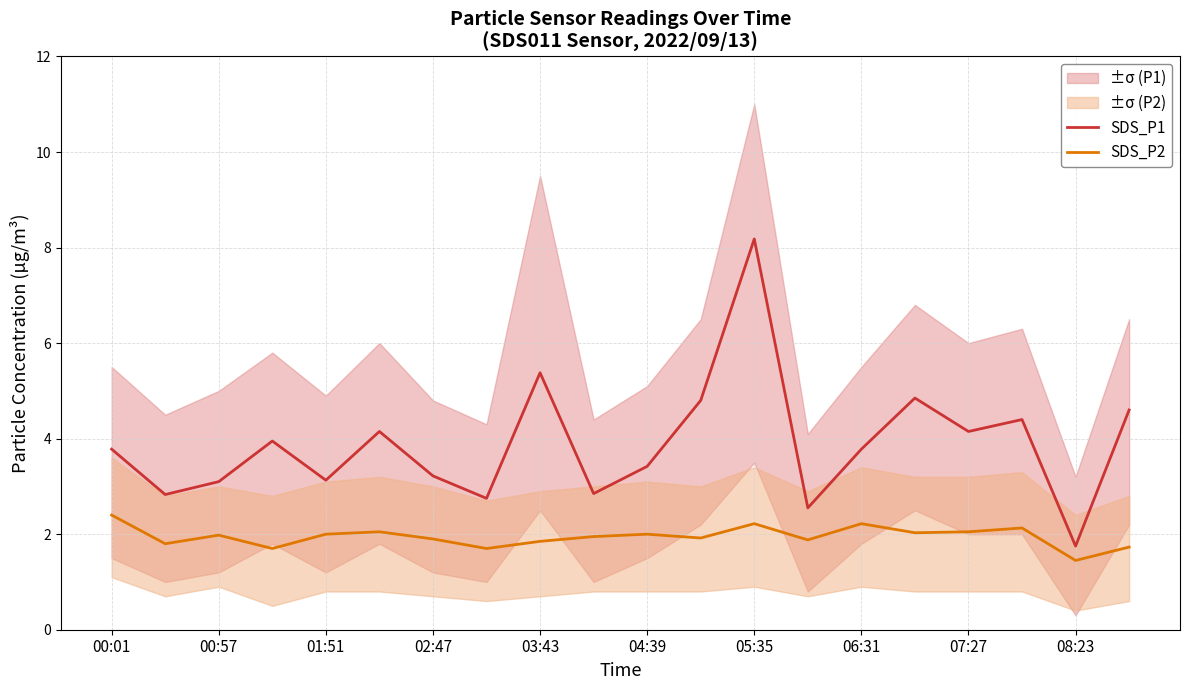

Does the chart display data point markers on the line(s)?

No